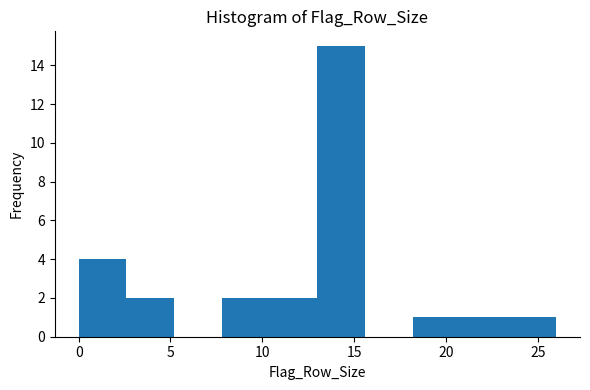

What is the height of the bar covering 10.4 to 13.0 on the x-axis? Neither the bar edges nor the heights are printed on the chart, so give them approximately, as read against the axes.

2